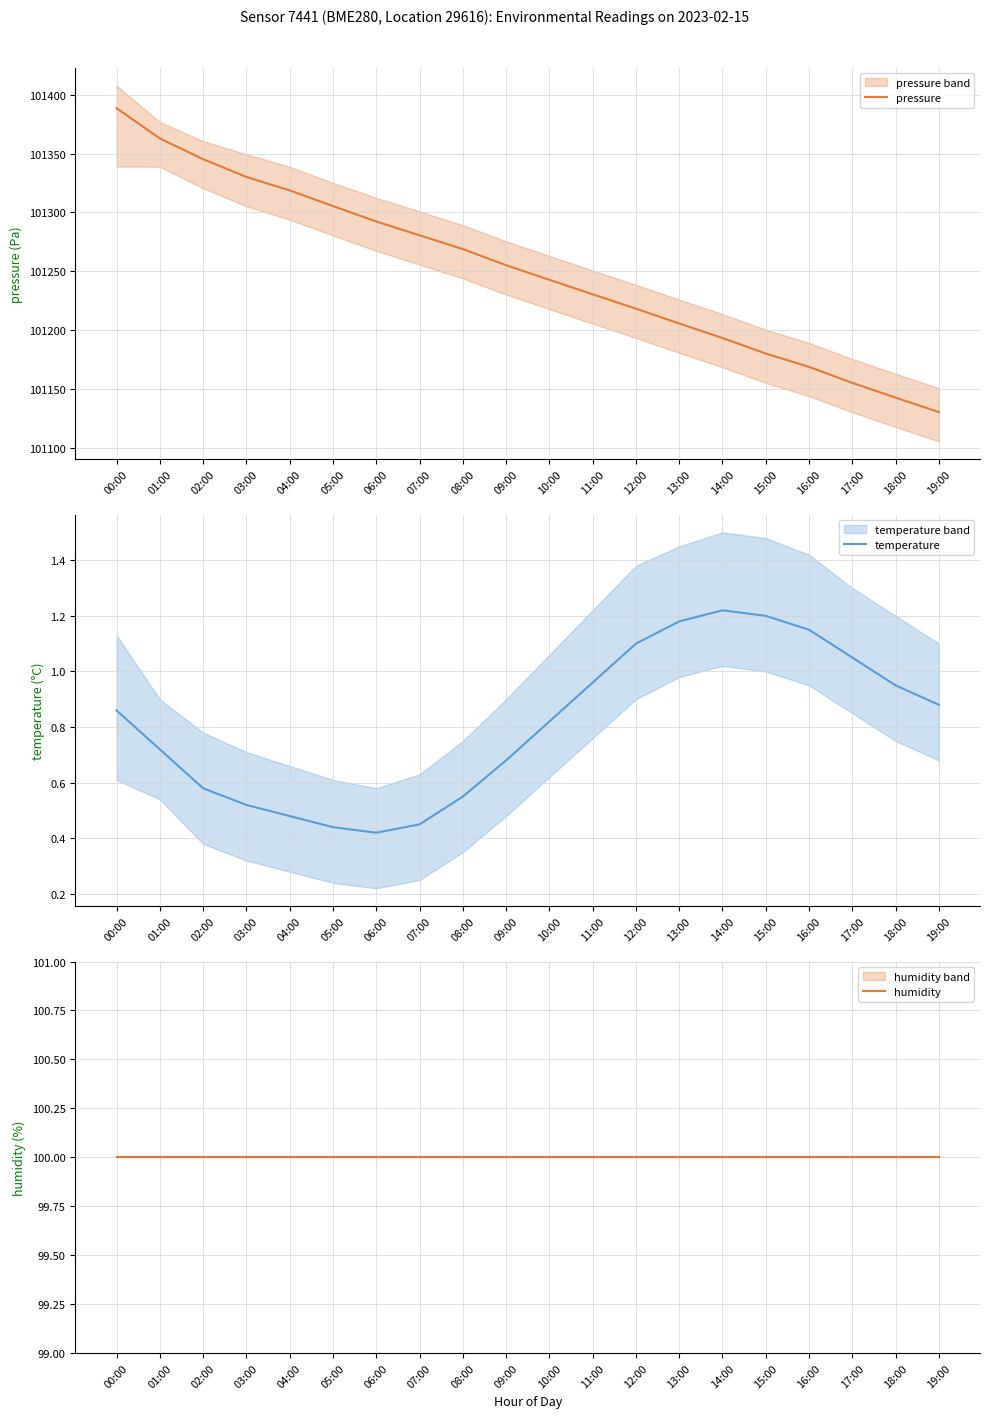

How many data points in pressure are above 101255?

10